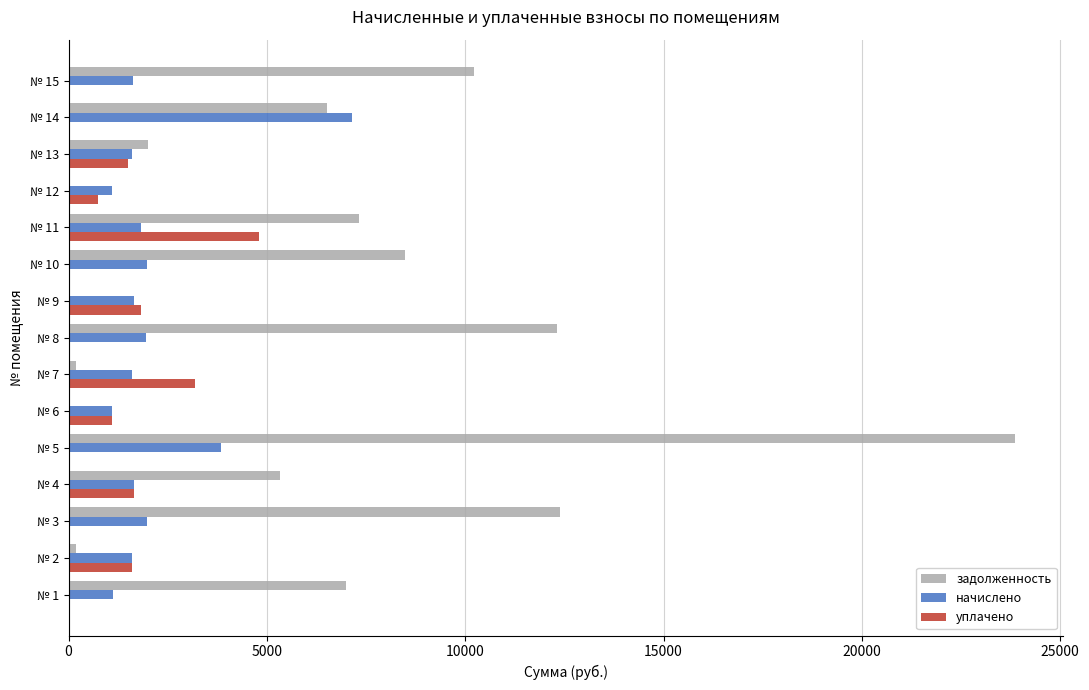

Which label corresponds to the largest value in the chart?

№ 5